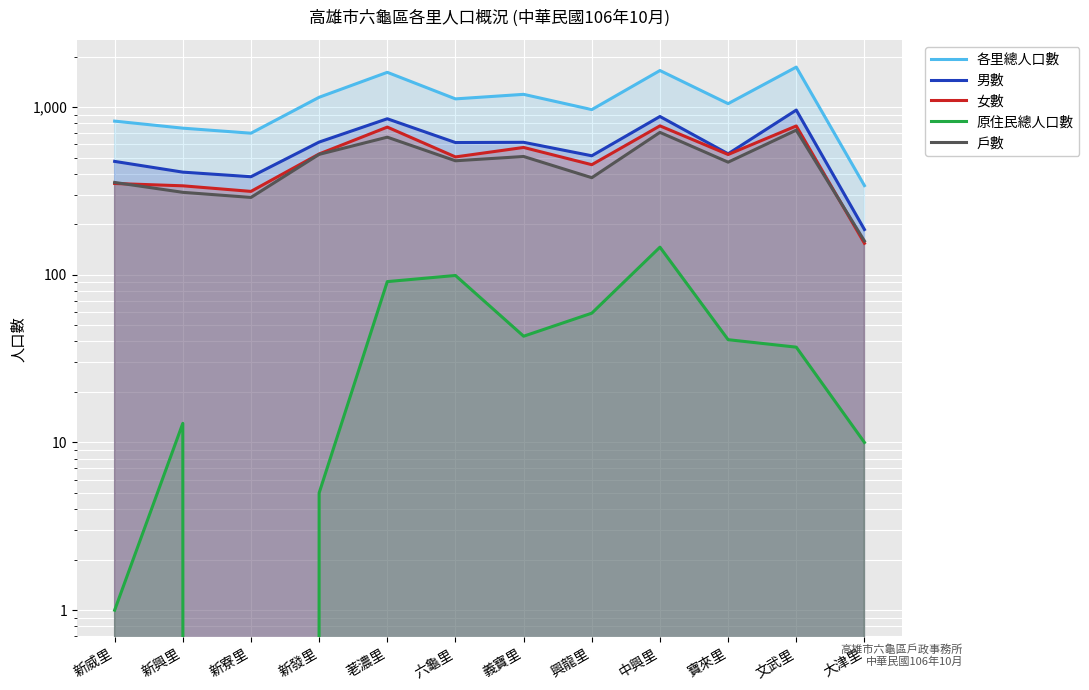

Reading right to left, list all the values displayed in this chart.

各里總人口數: 340	1730	1047	1650	965	1190	1118	1610	1143	698	748	824
男數: 186	959	526	878	512	616	614	851	618	384	409	474
女數: 154	771	521	772	453	574	504	759	525	314	339	350
原住民總人口數: 10	37	41	146	59	43	99	91	5	0	13	1
戶數: 159	728	469	706	379	507	478	661	522	289	310	355